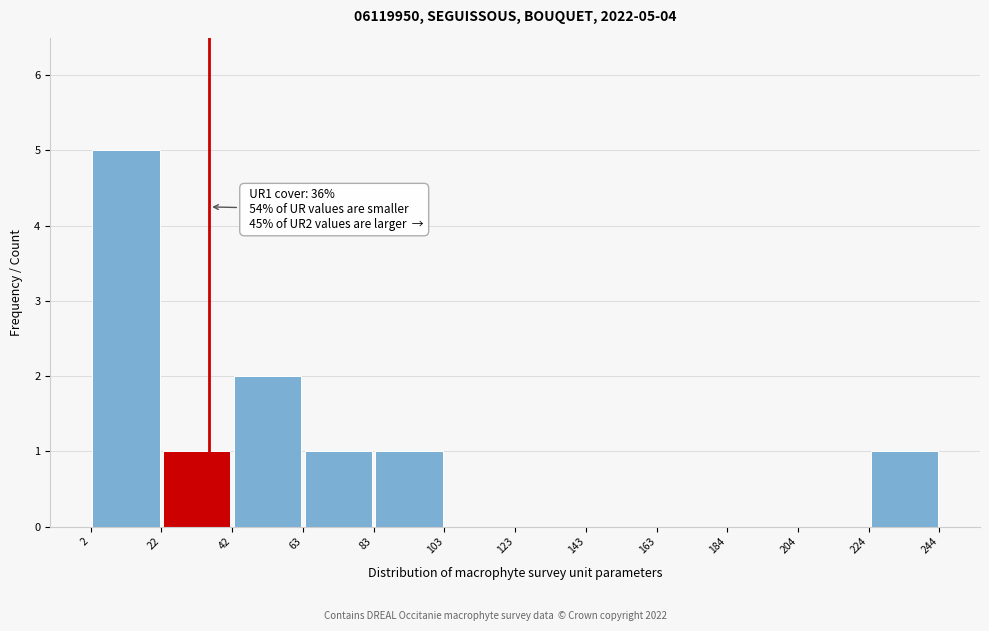

Over which range of the x-axis is the bar tallest?

2 to 22